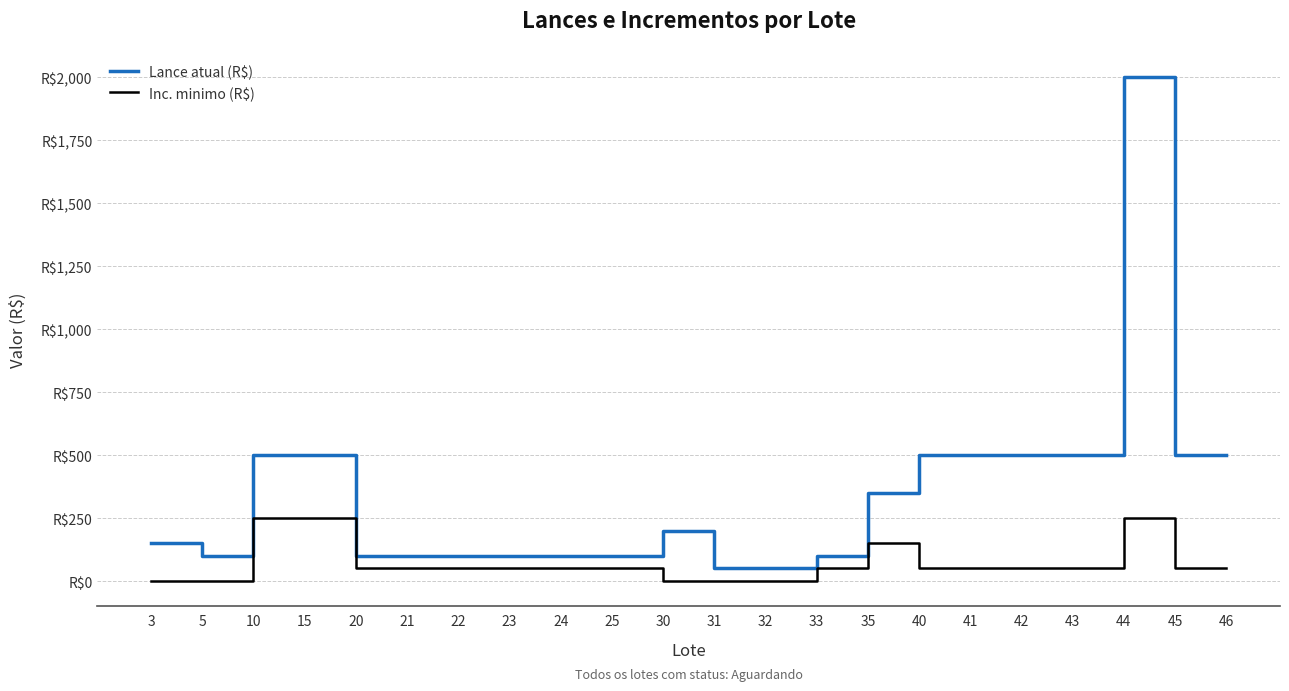

How many data points in Lance atual (R$) are above 200?

10